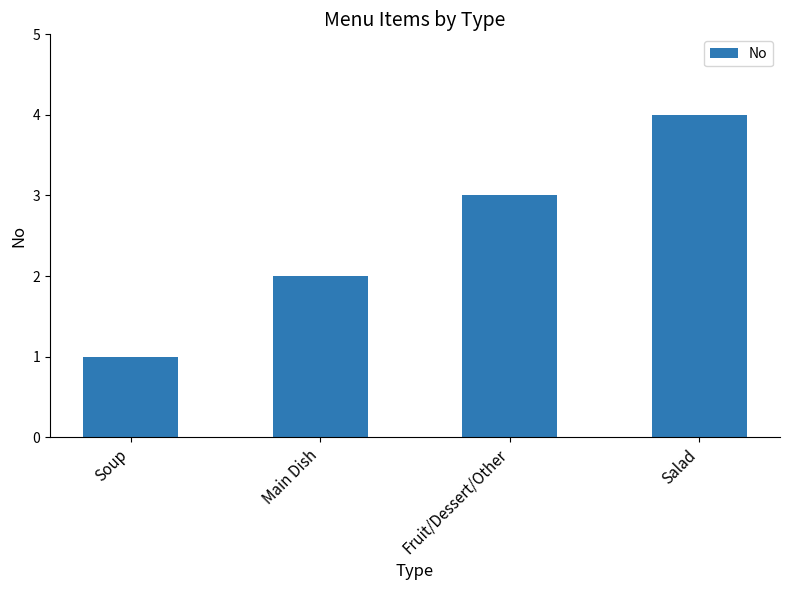

Between Fruit/Dessert/Other and Salad, which is larger?

Salad